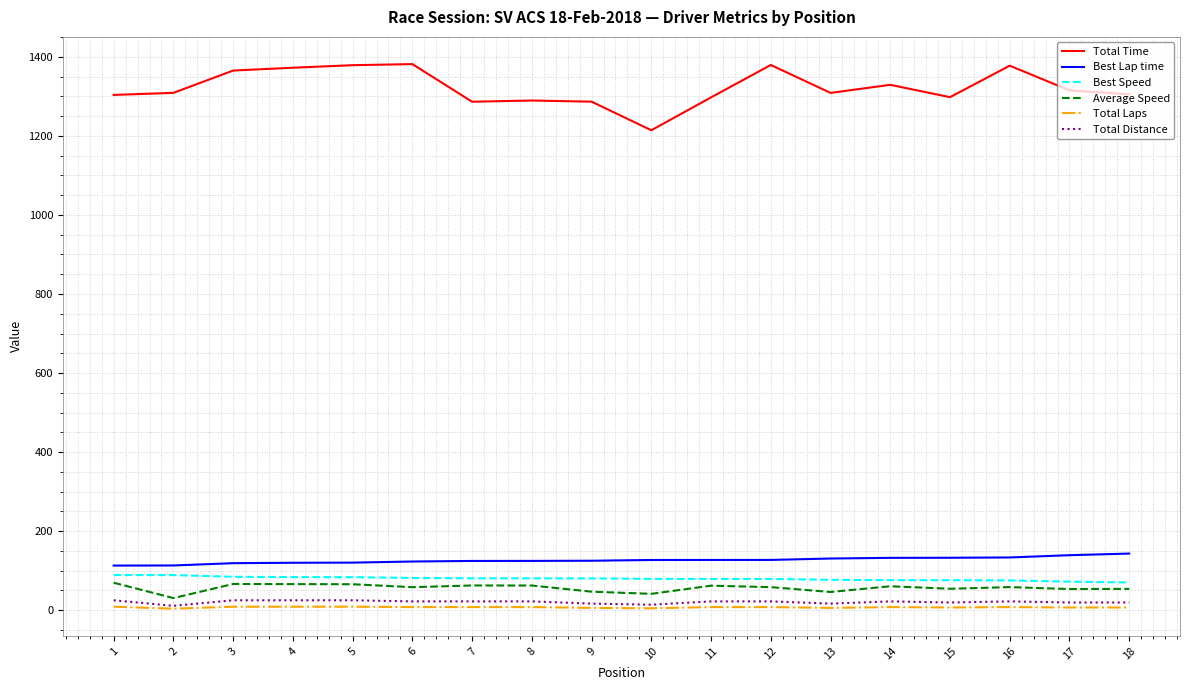

True or false: Total Laps and Best Lap time intersect in this chart.

False